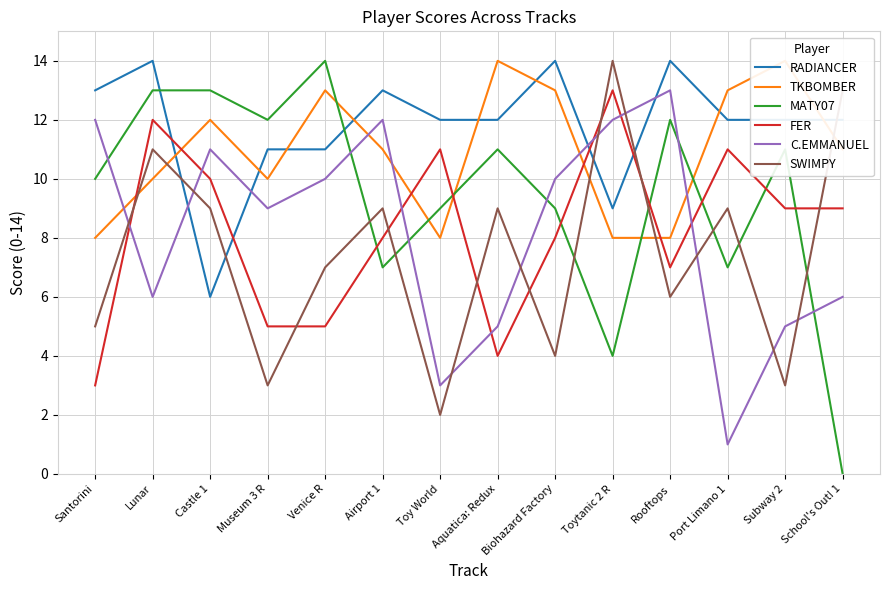

Between which two adjacent categories do FER and MATY07 first intersect?

Venice R and Airport 1